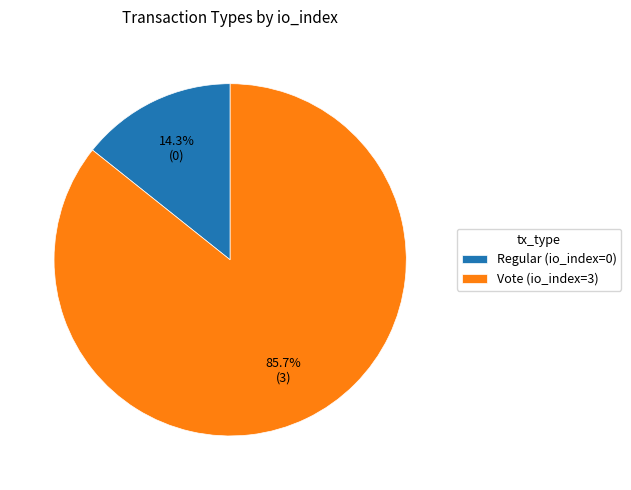

What is the largest slice in the pie chart?

Vote (io_index=3)